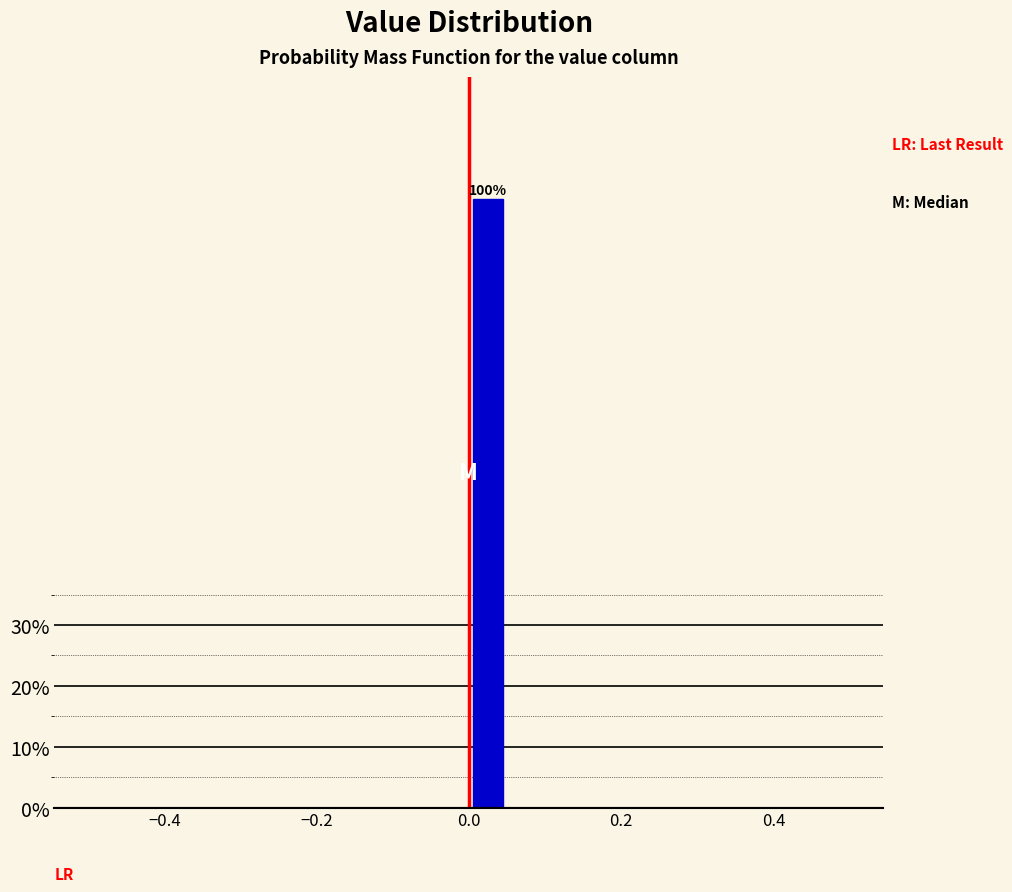

Around what value on the x-axis is the tallest bar? Give the approximate position of its centre, as read against the axis.

0.02